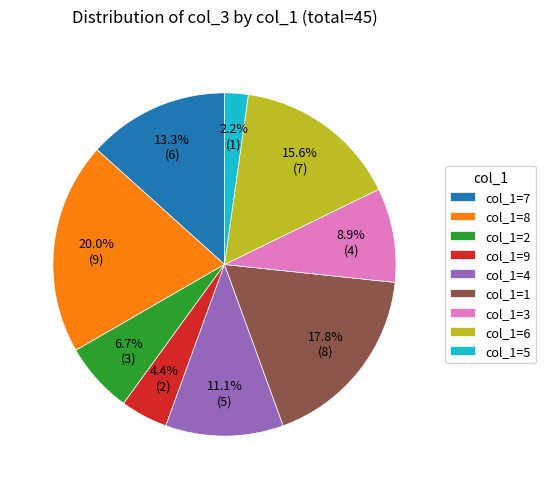

Between col_1=4 and col_1=5, which is larger?

col_1=4